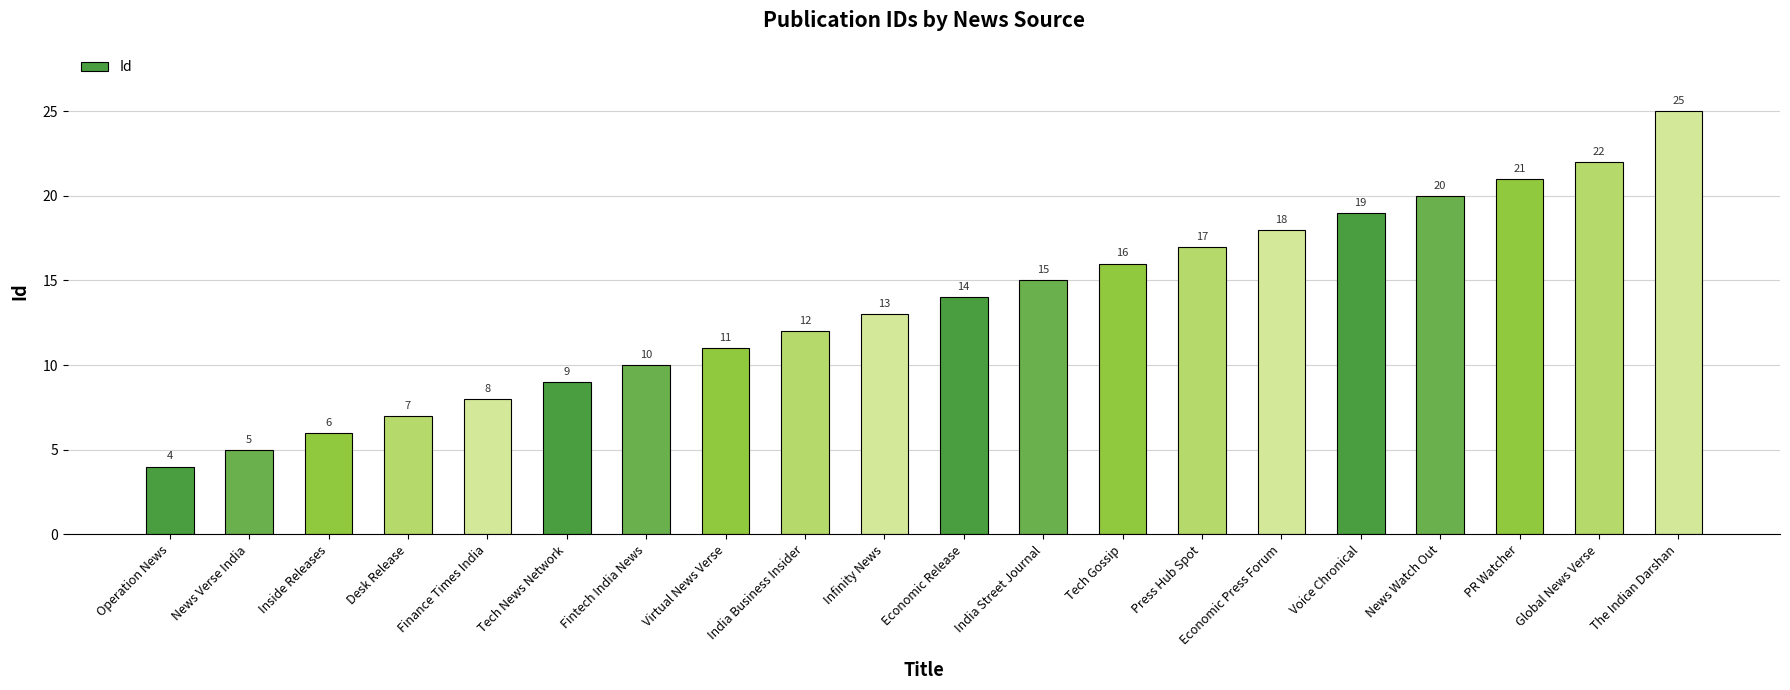

List the labels in order of value, largest first.

The Indian Darshan, Global News Verse, PR Watcher, News Watch Out, Voice Chronical, Economic Press Forum, Press Hub Spot, Tech Gossip, India Street Journal, Economic Release, Infinity News, India Business Insider, Virtual News Verse, Fintech India News, Tech News Network, Finance Times India, Desk Release, Inside Releases, News Verse India, Operation News